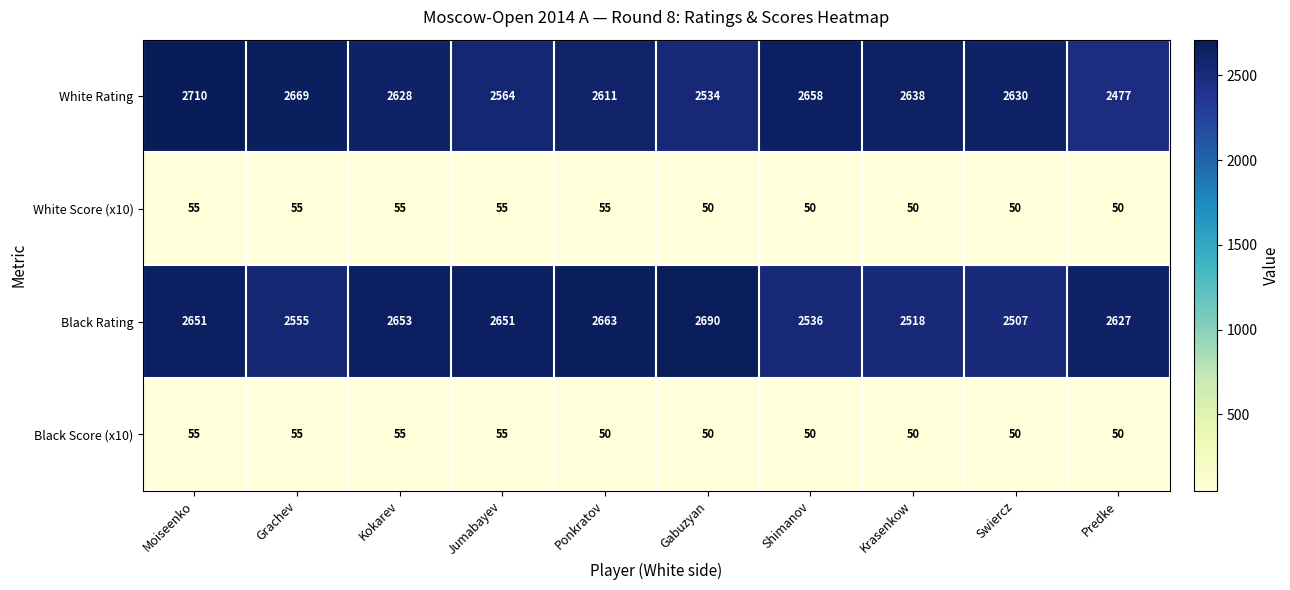

Which series has the widest spread of values?

White Rating